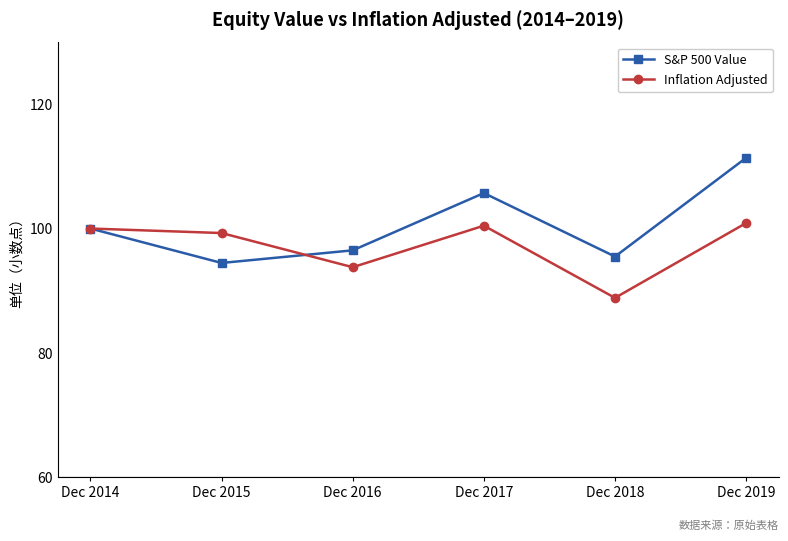

True or false: Inflation Adjusted has more than 2 points higher than both neighbors.

False